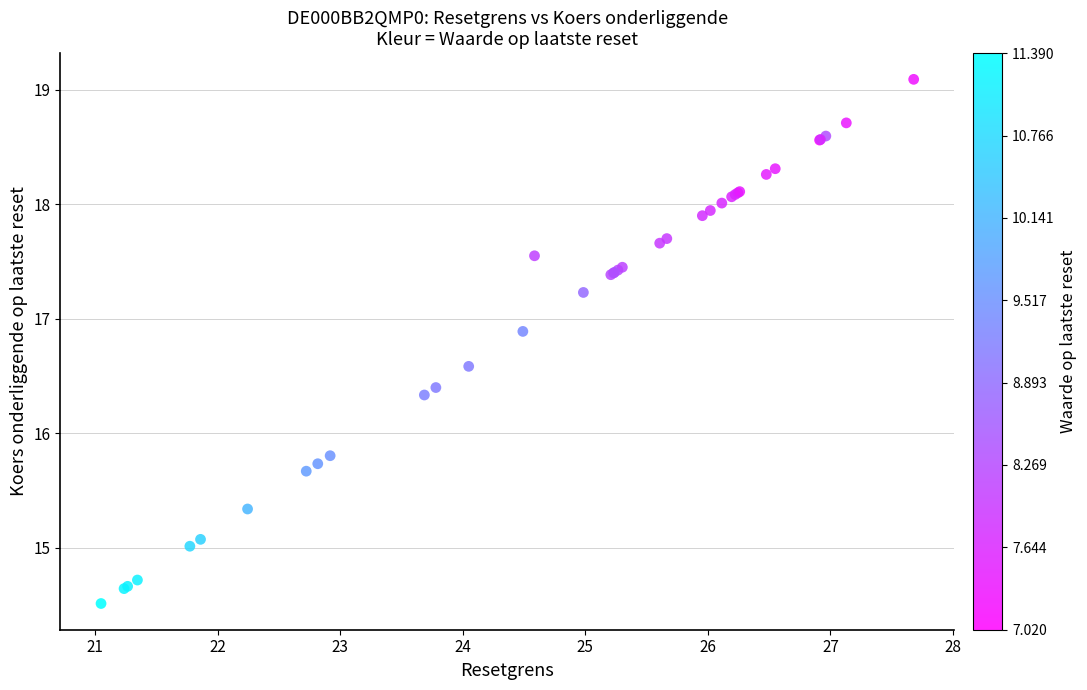

What Y value in the scatter plot is closest to 16?

15.8